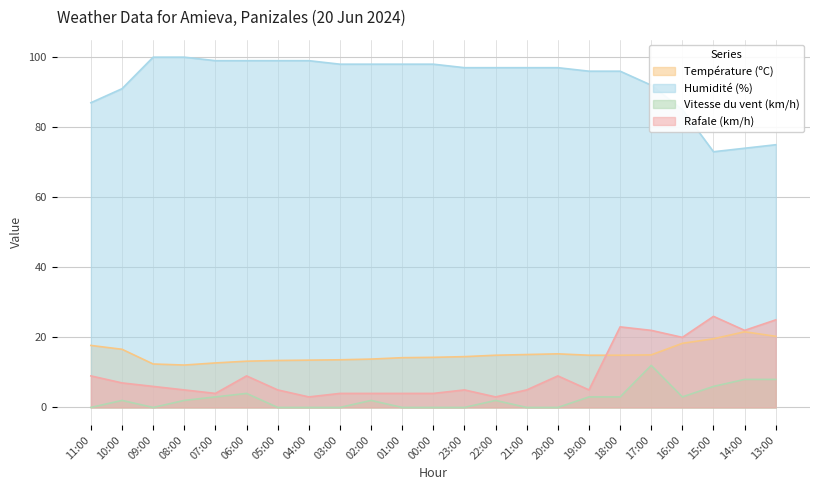

At how many categories does at least one series exceed 97?

10